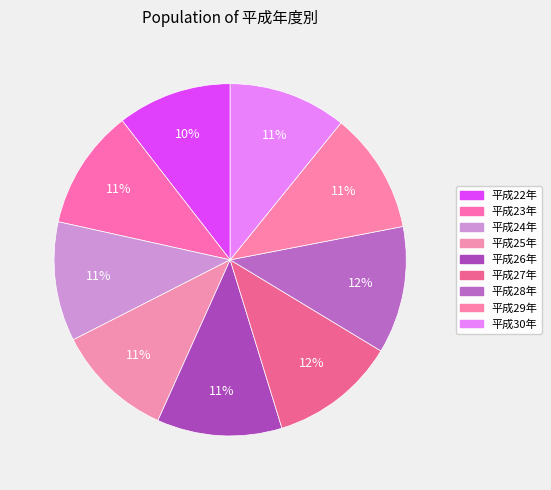

Which has a higher value, 平成23年 or 平成22年?

平成23年